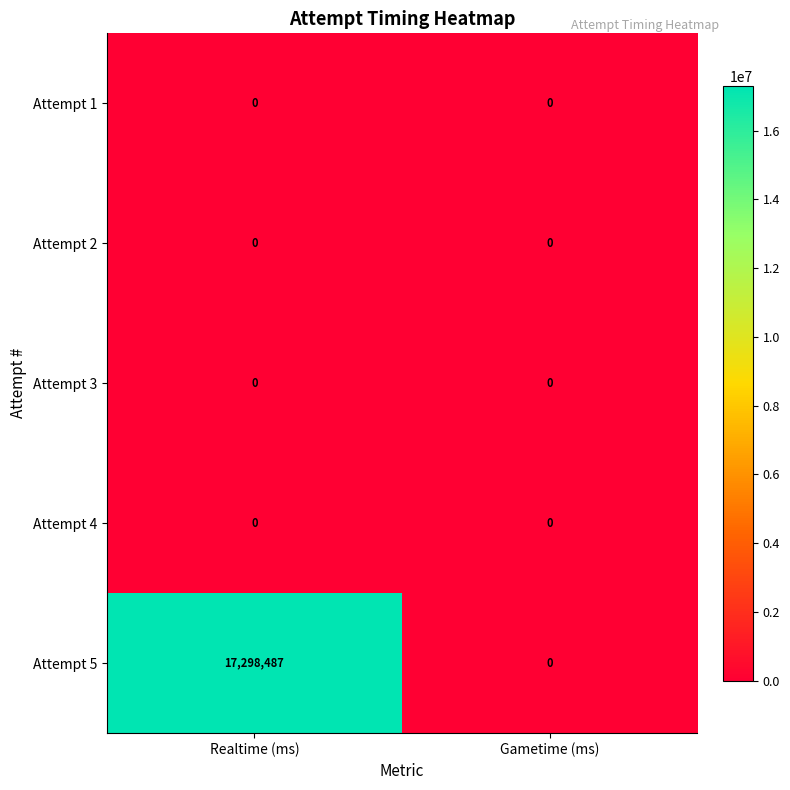

Which series has the largest range (max minus min)?

Attempt 5